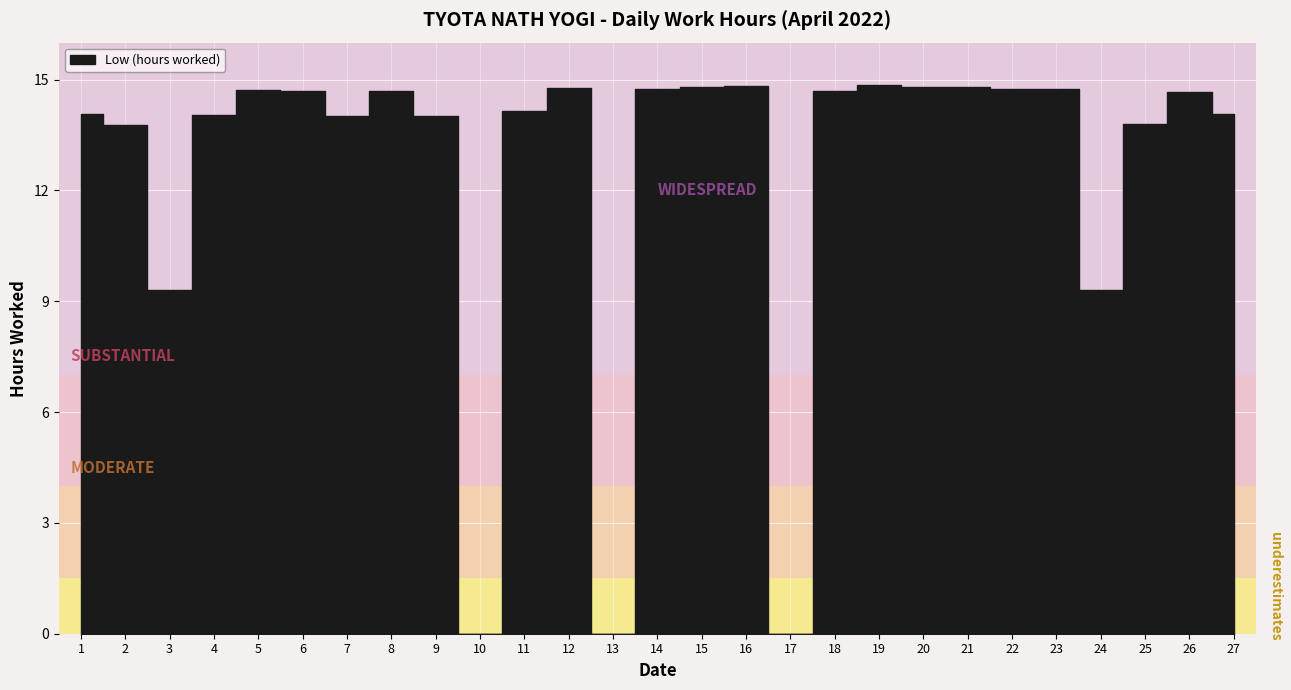

What is the maximum value shown in the chart?

14.8